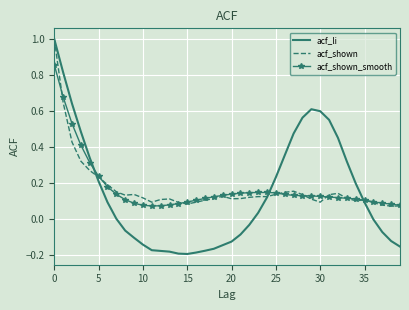

Which series has the largest range (max minus min)?

acf_li